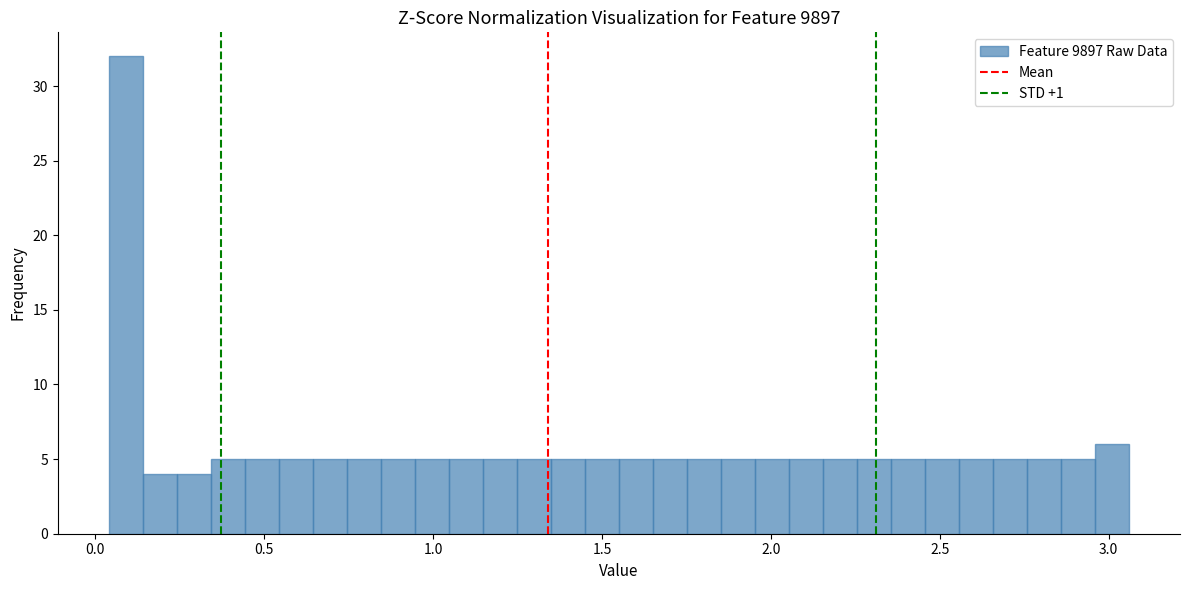

Around what value on the x-axis is the tallest bar? Give the approximate position of its centre, as read against the axis.

0.10